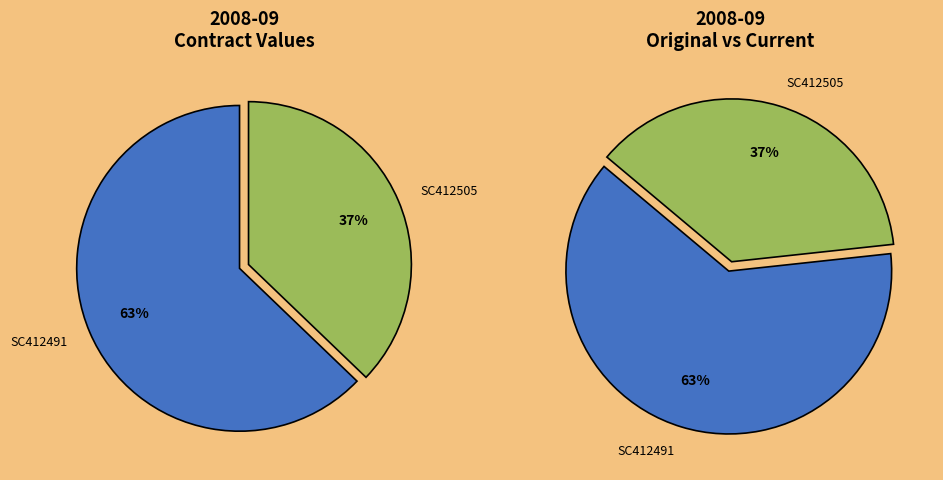

Rank the categories by value from lowest to highest.

SC412505, SC412491